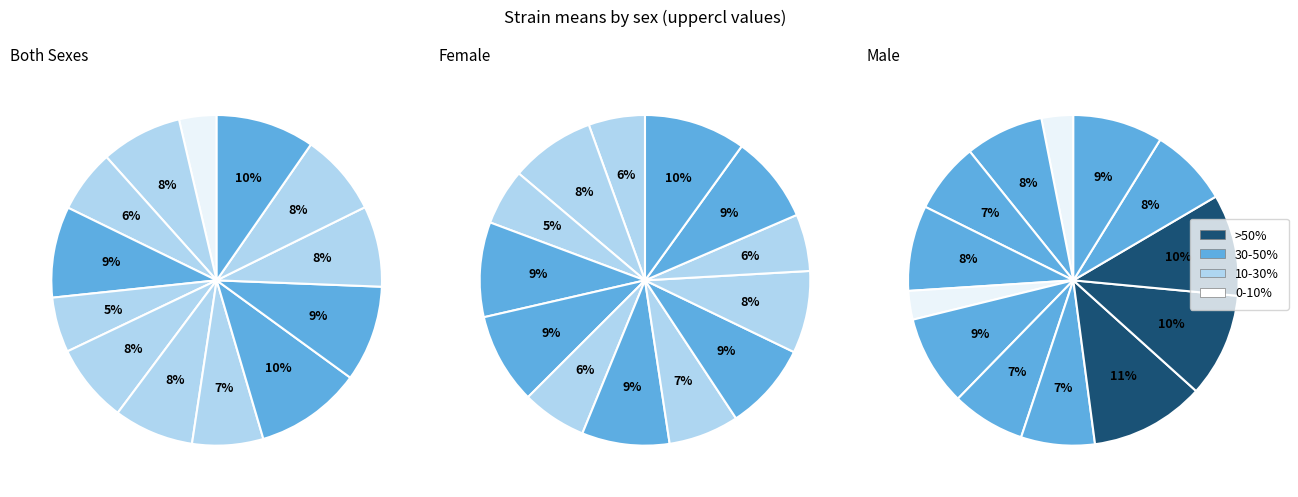

To the nearest percent, what is the difference between the 15 and 31 slice percentages?

3%